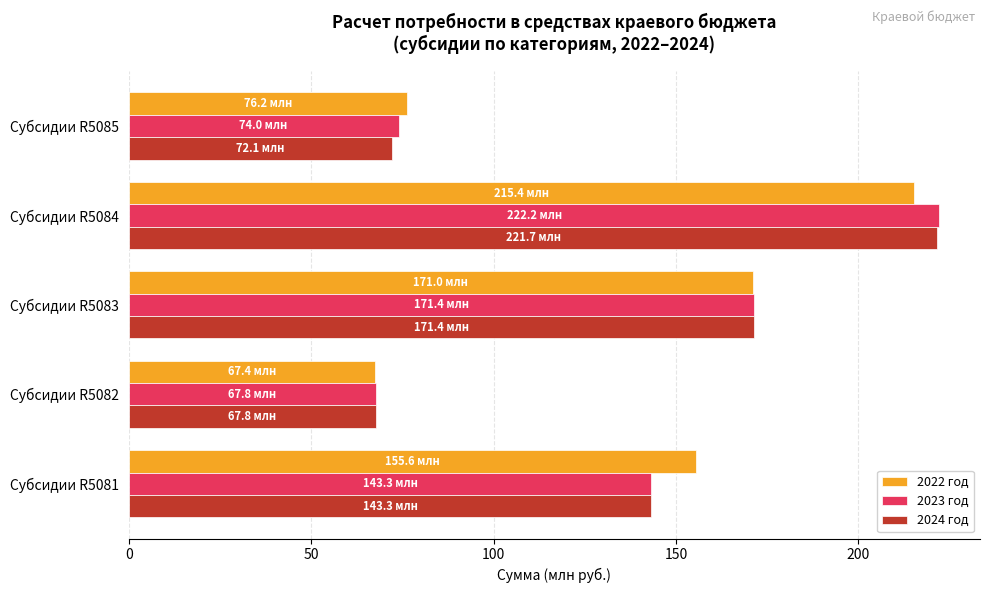

At which label does 2023 год reach its peak?

Субсидии R5084